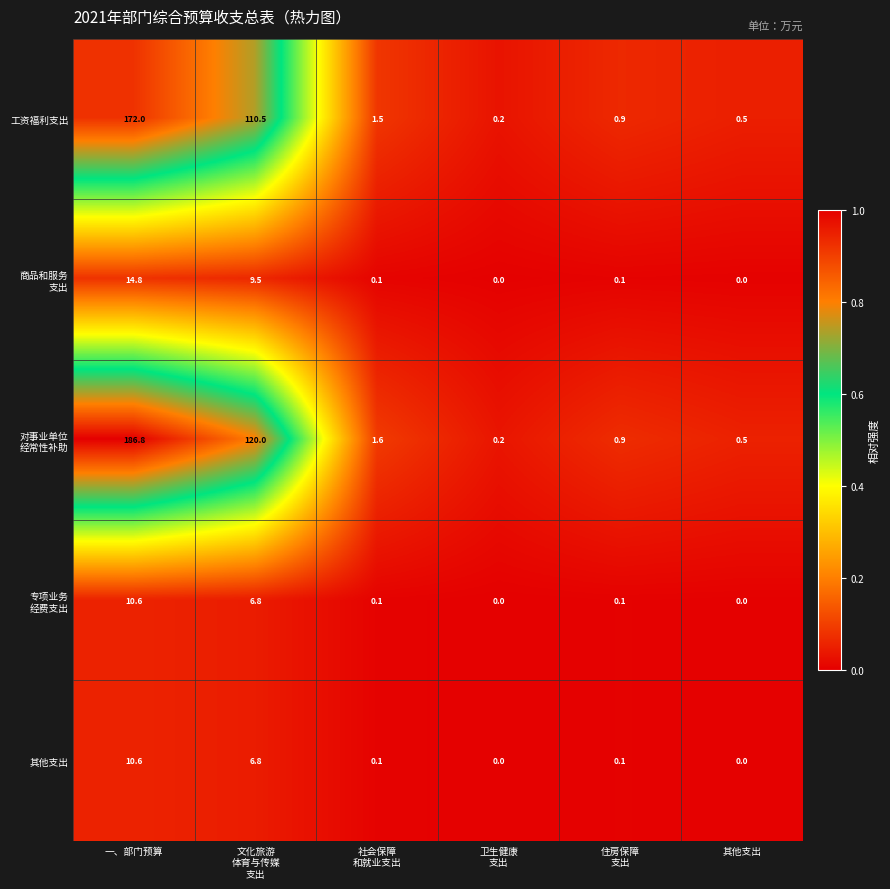

What is the spread (max minus min) of values at 一、部门预算?

176.2